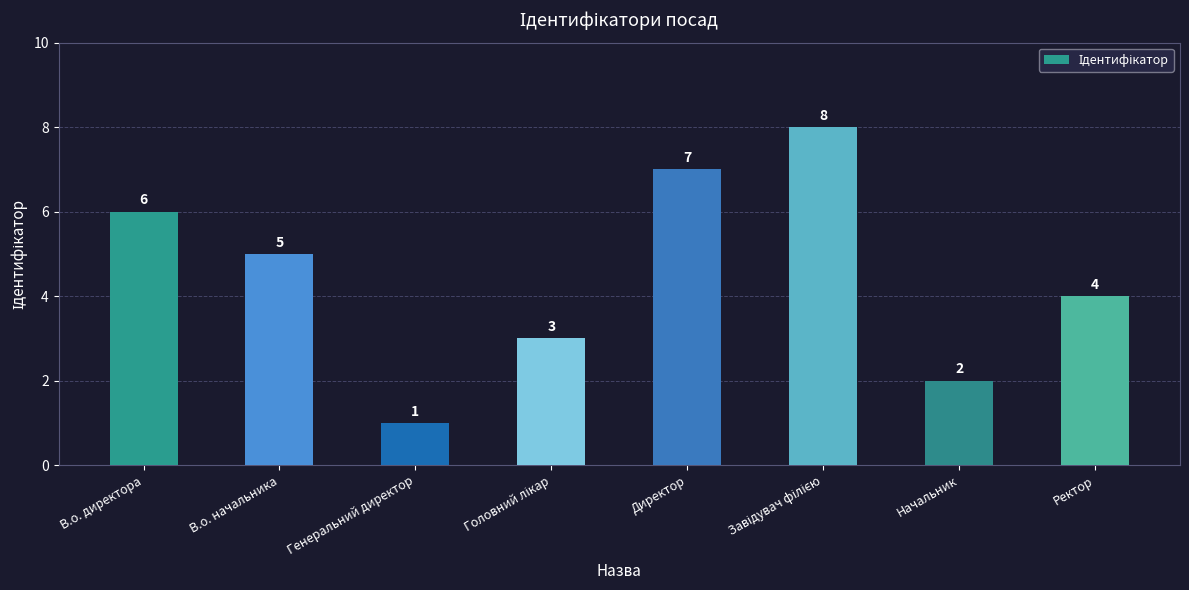

What is the difference between the second highest and minimum values?

6